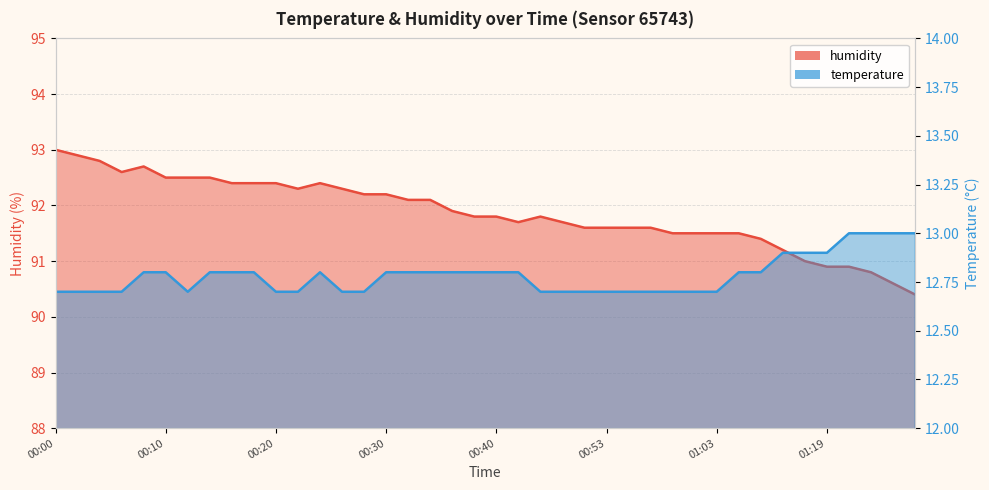

Between 00:57 and 01:19, which is larger?

01:19